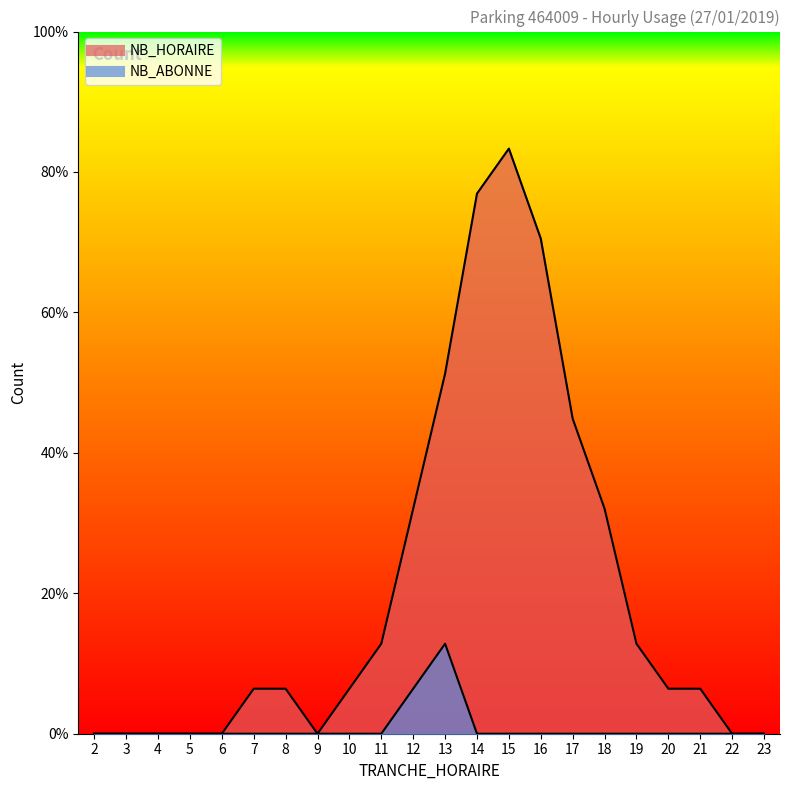

Reading right to left, transcribe all the data shown in this chart.

NB_HORAIRE: 23=0	22=0	21=1	20=1	19=2	18=5	17=7	16=11	15=13	14=12	13=8	12=5	11=2	10=1	9=0	8=1	7=1	6=0	5=0	4=0	3=0	2=0
NB_ABONNE: 23=0	22=0	21=0	20=0	19=0	18=0	17=0	16=0	15=0	14=0	13=2	12=1	11=0	10=0	9=0	8=0	7=0	6=0	5=0	4=0	3=0	2=0